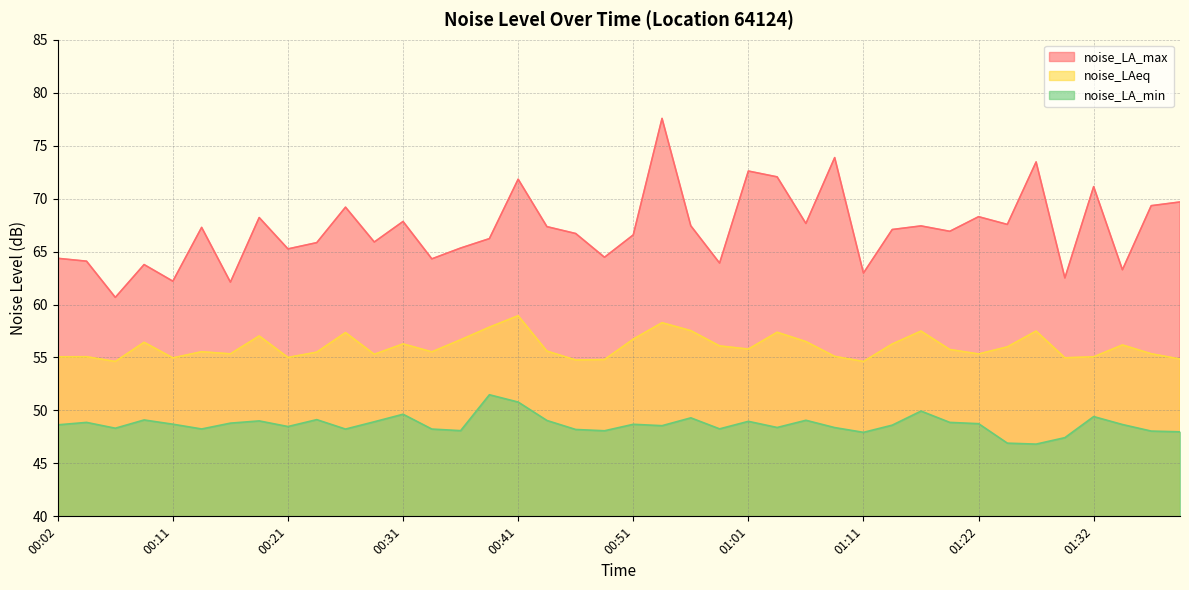

True or false: noise_LA_max and noise_LA_min intersect in this chart.

False